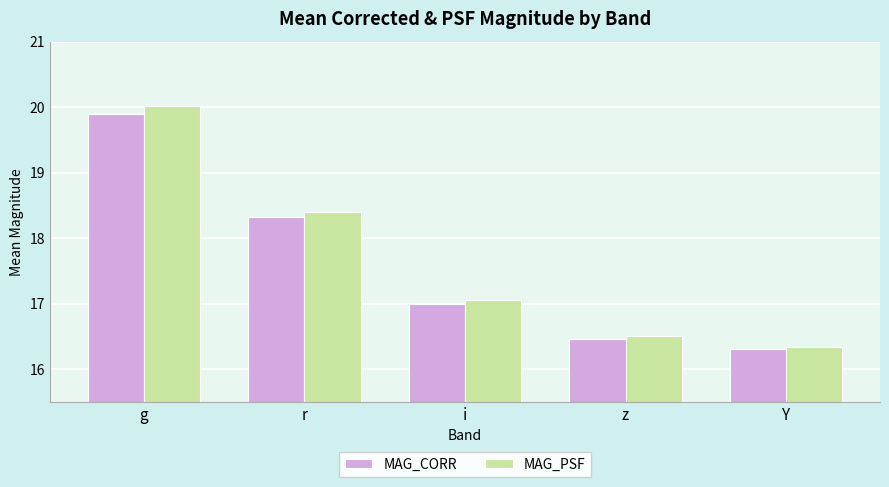

How many bars are there in each group?

2